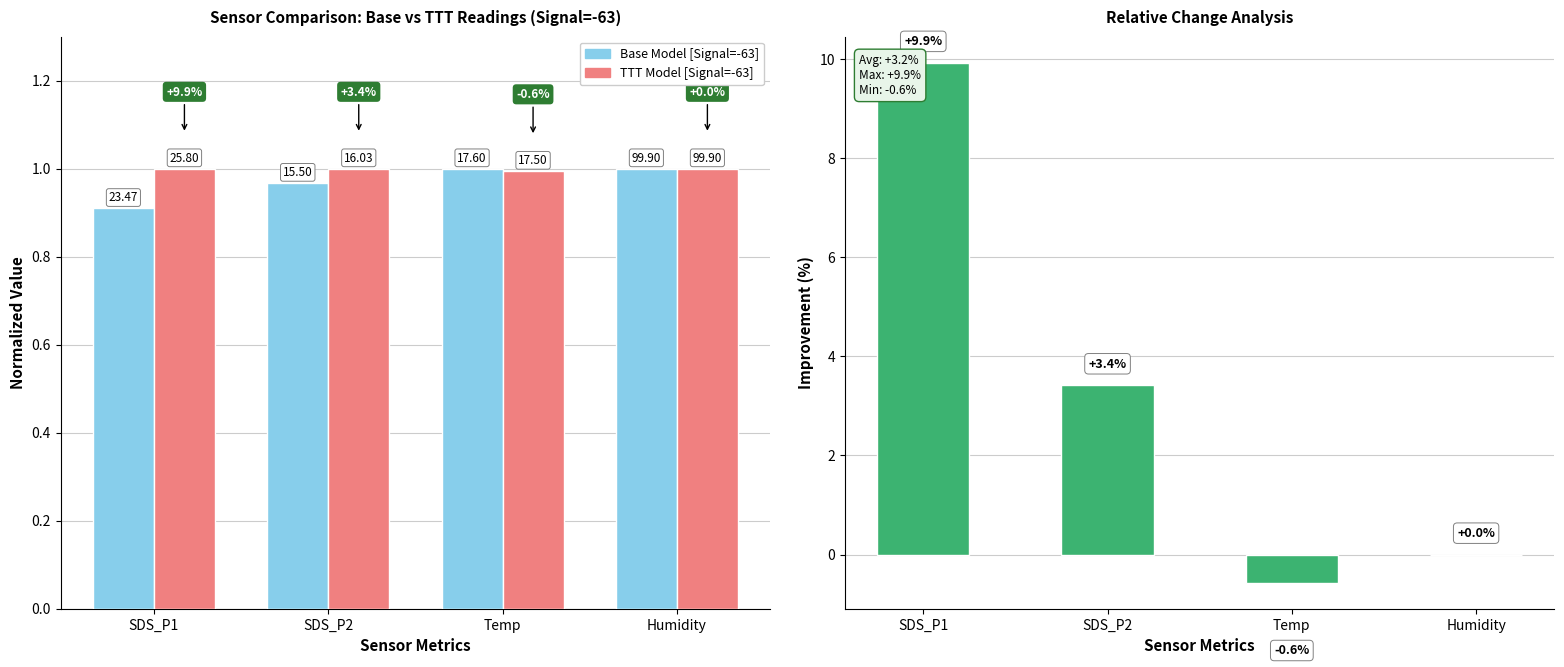

Is it true that Improvement (%) equals -7.3 at Humidity?

False